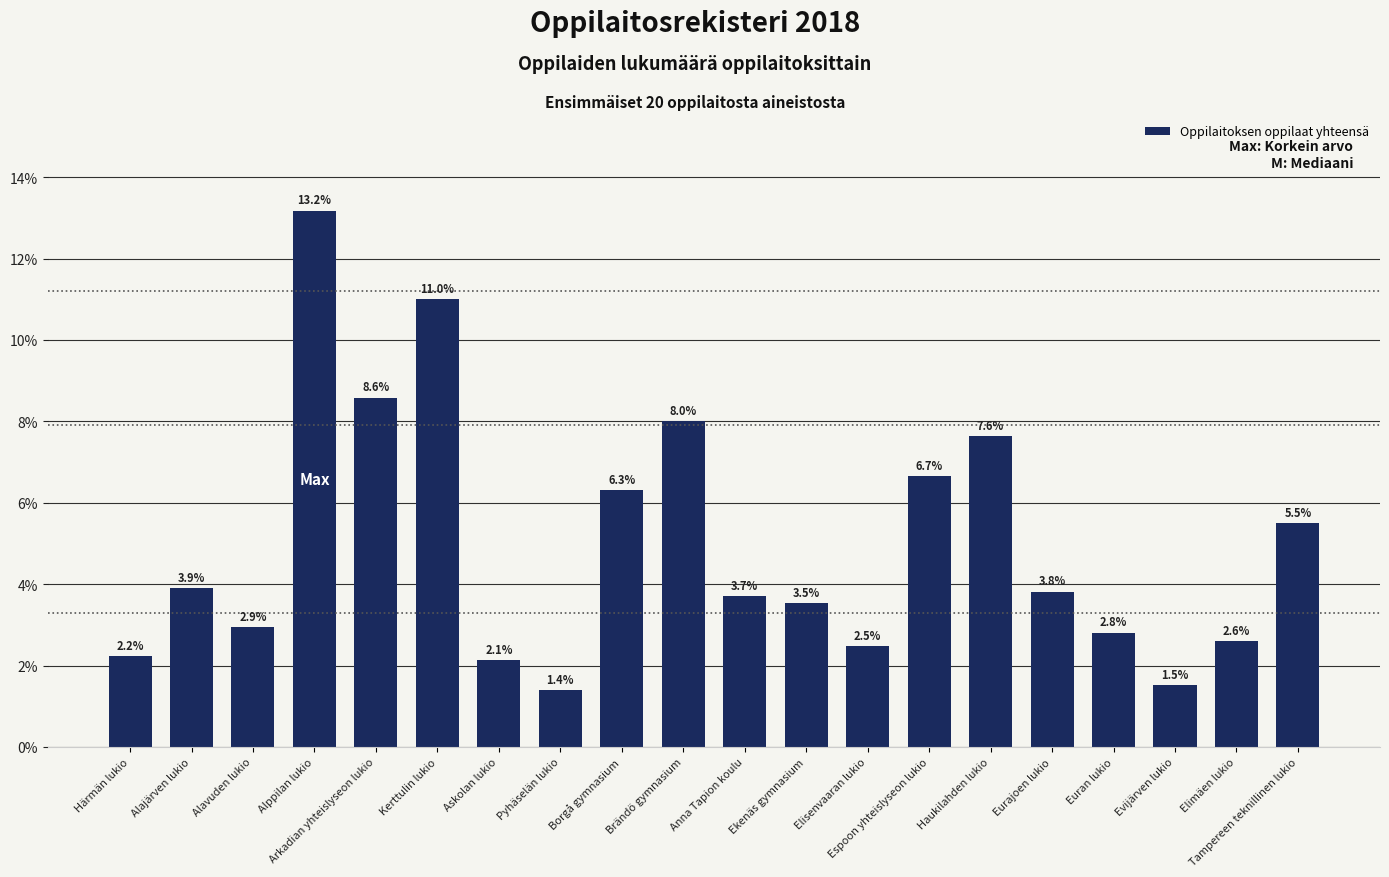

What is the change in value from Arkadian yhteislyseon lukio to Haukilahden lukio?

-0.9